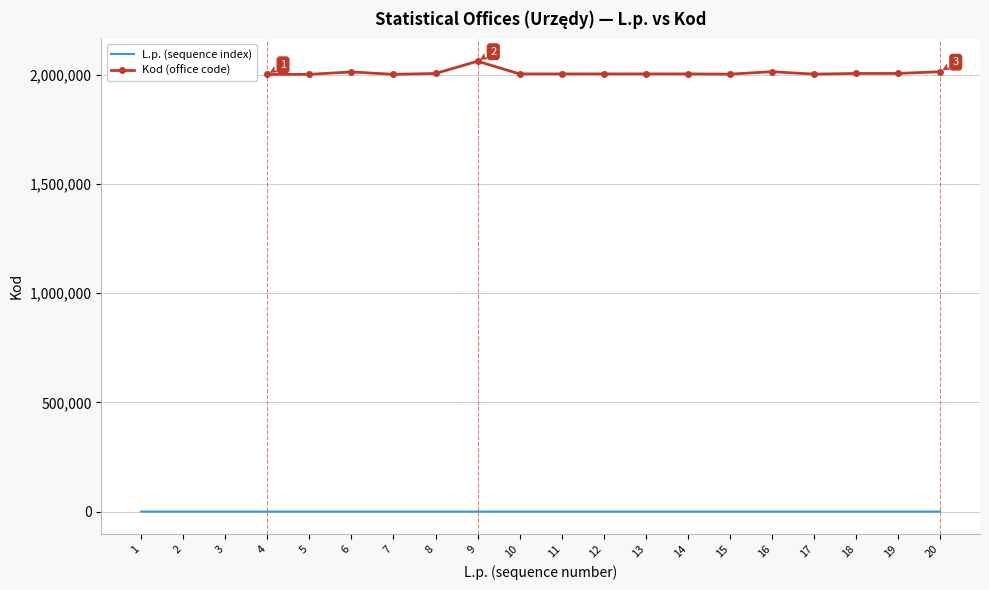

At which label is L.p. (sequence index) closest to 10?

10